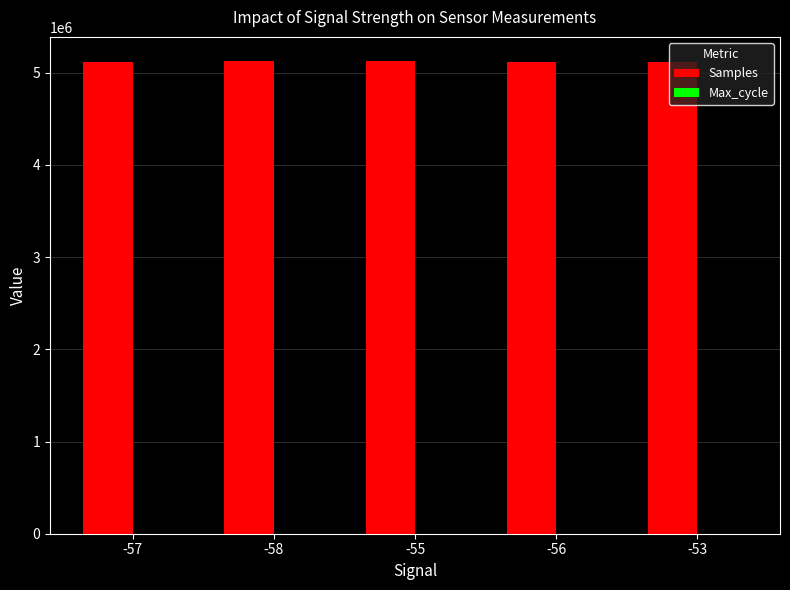

The value of Samples at -58 is 1907305.0. True or false?

False